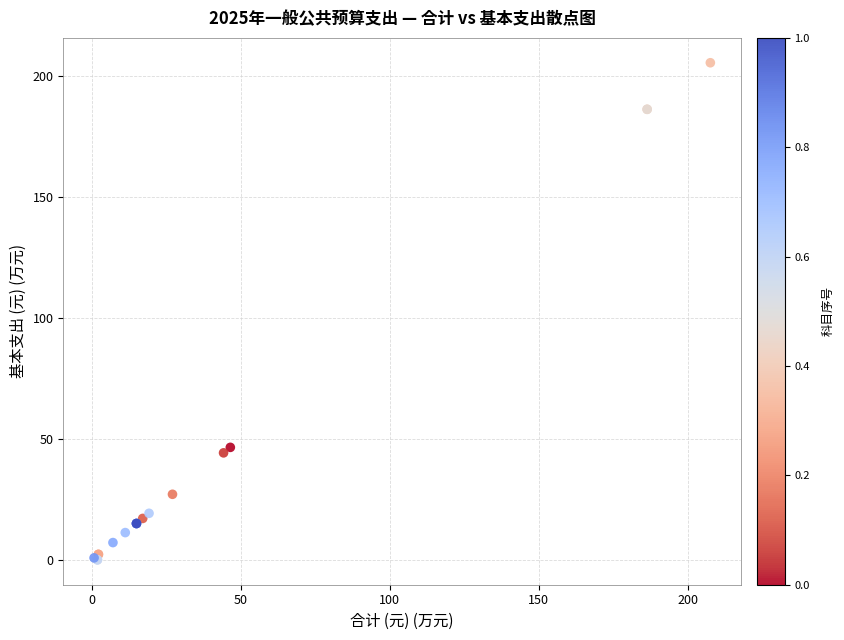

What Y value in the scatter plot is closest to 102?

46.5